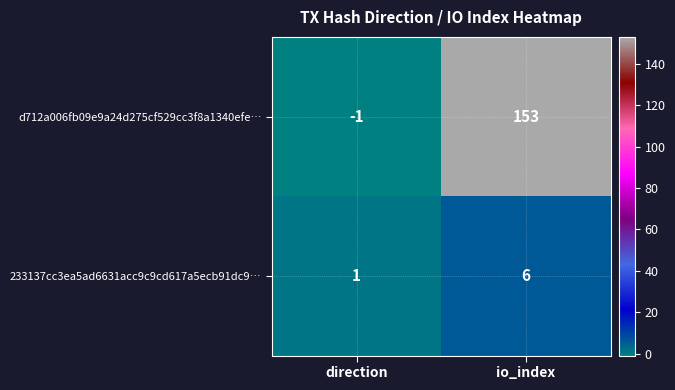

Which label corresponds to the largest value in the chart?

io_index